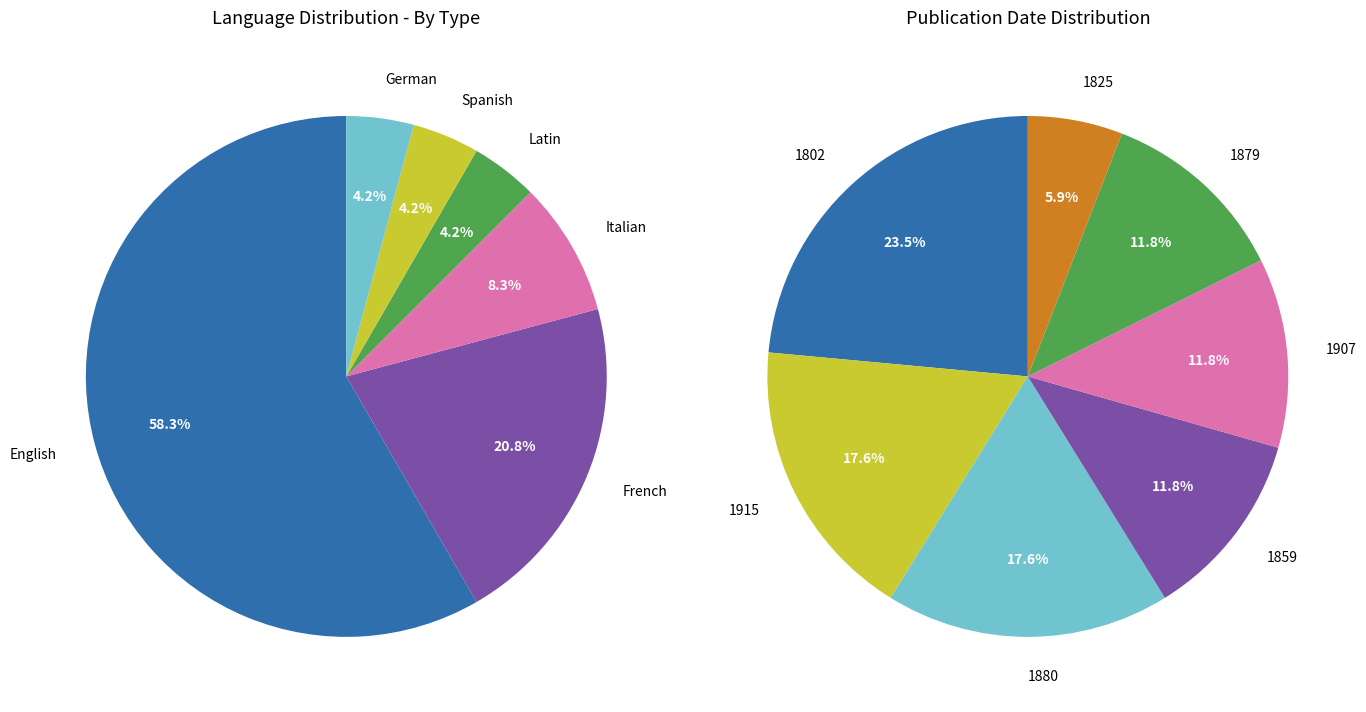

What is the smallest slice in the pie chart?

Latin